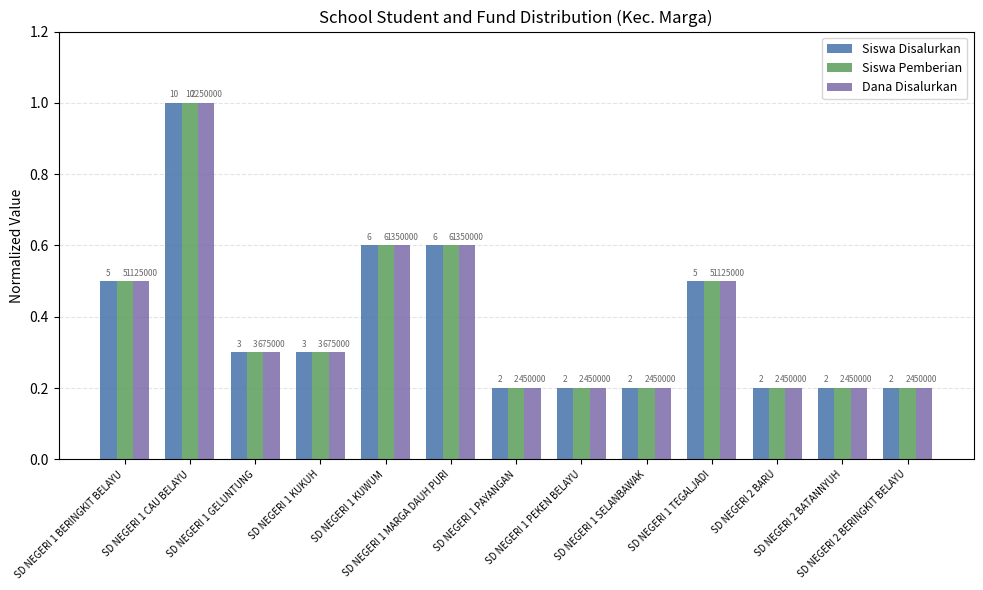

What are all the series names shown in the legend?

Siswa Disalurkan, Siswa Pemberian, Dana Disalurkan